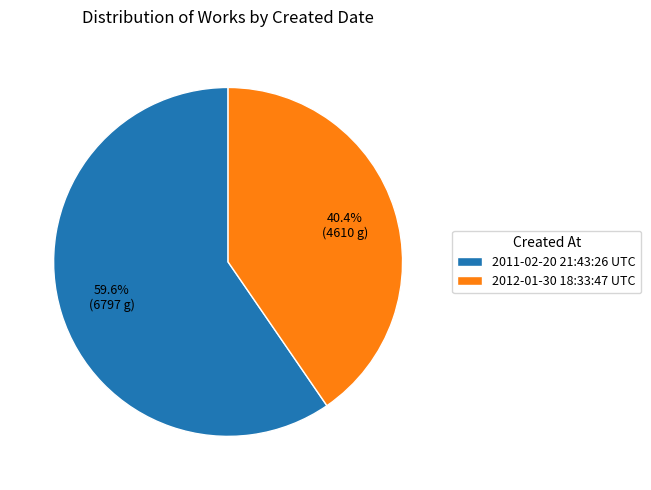

Approximately how many times larger is the value at 2011-02-20 21:43:26 UTC compared to 2012-01-30 18:33:47 UTC?

1.5